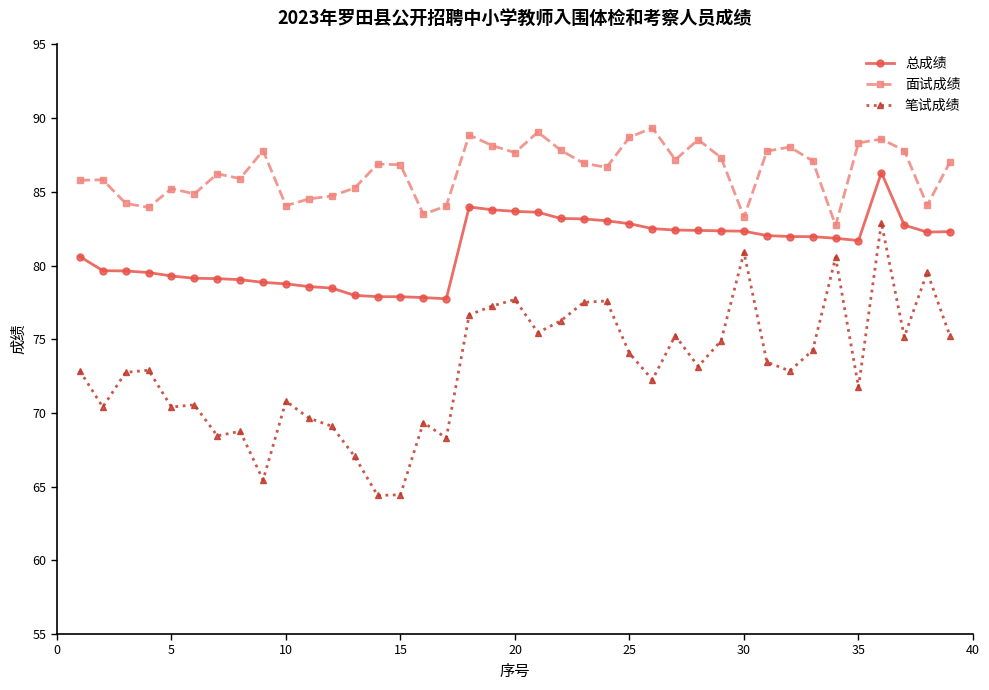

Which series has the largest total across all categories?

面试成绩